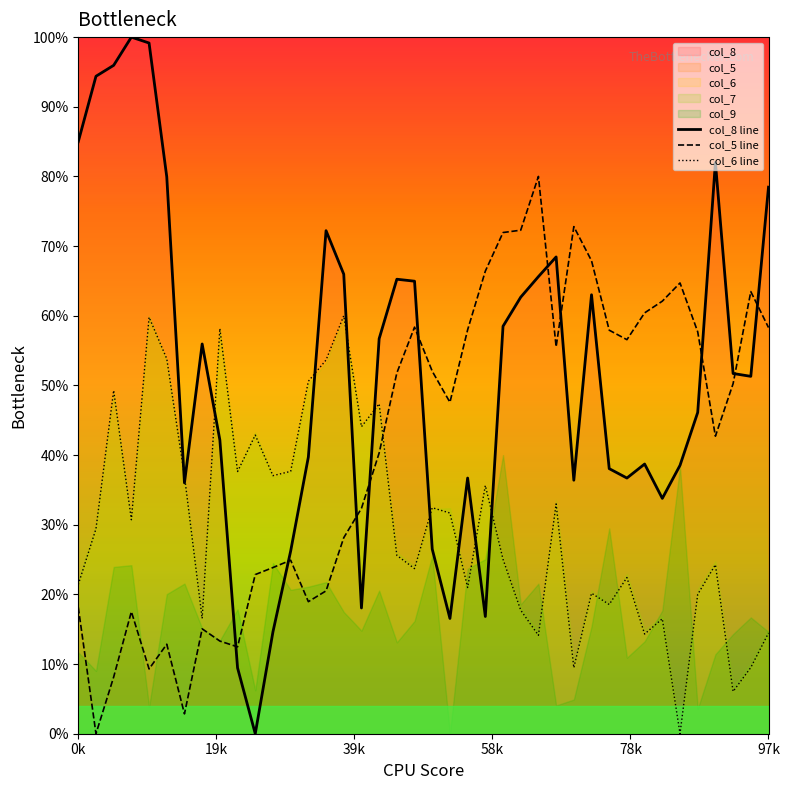

What is the difference between the highest and lowest values at 25?

54.6